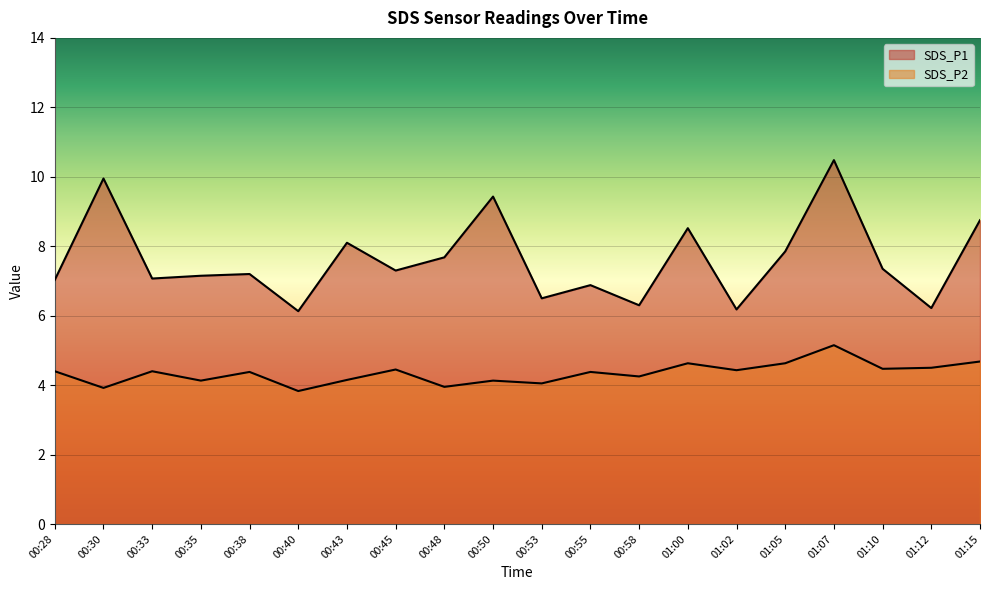

Which category has the lowest value across all series?

00:40